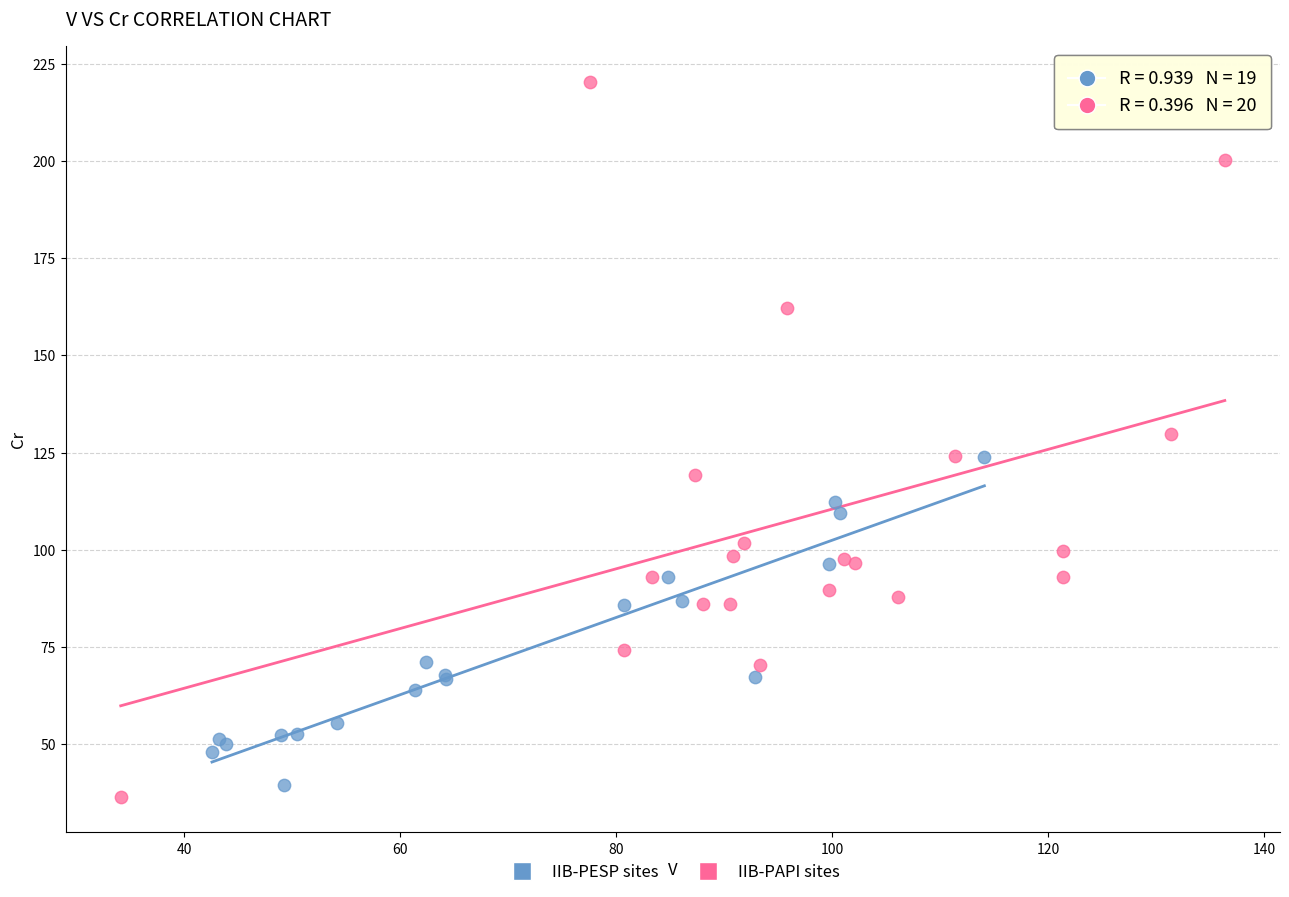

Which series has the largest Y range (max minus min)?

IIB-PAPI sites